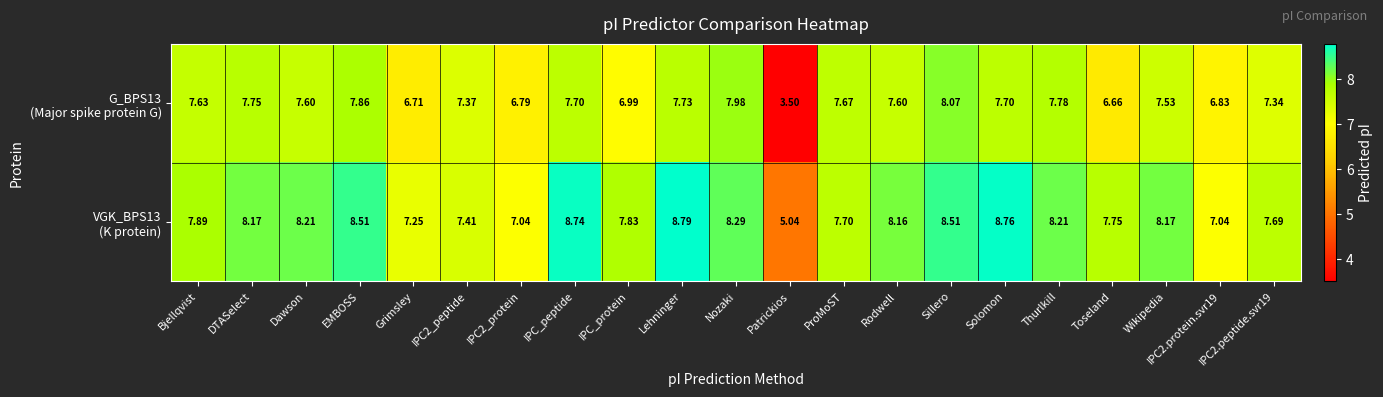

At which category is the sum across all series the highest?

Sillero